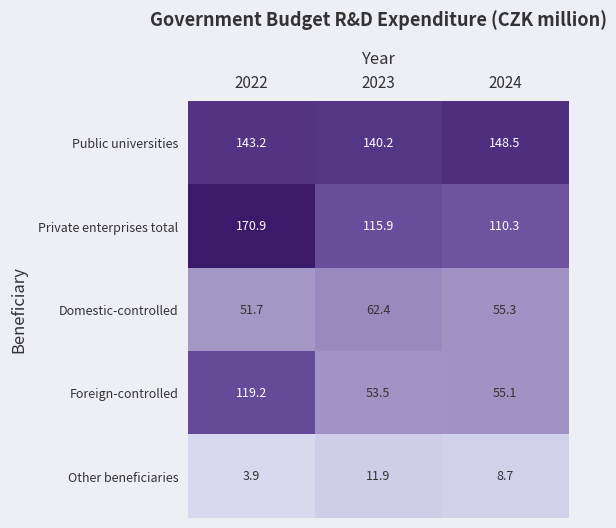

What is the difference between the highest and lowest values at 2023?

128.3